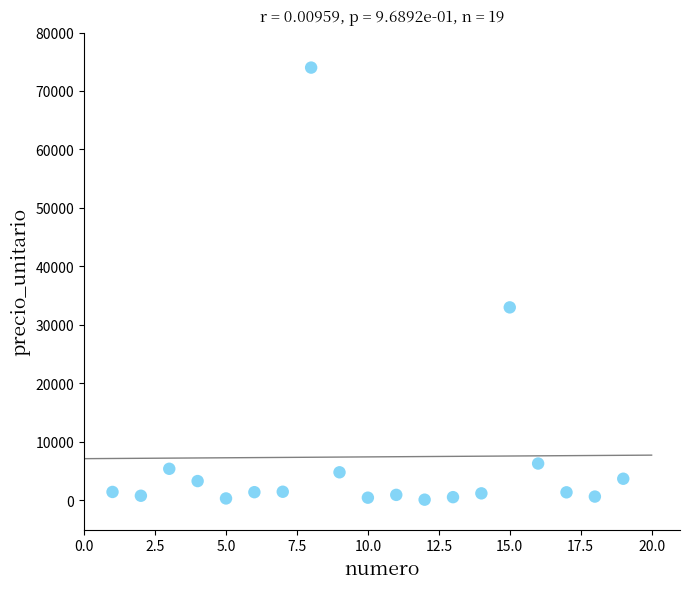

What Y value in the scatter plot is closest to 37060?

33000